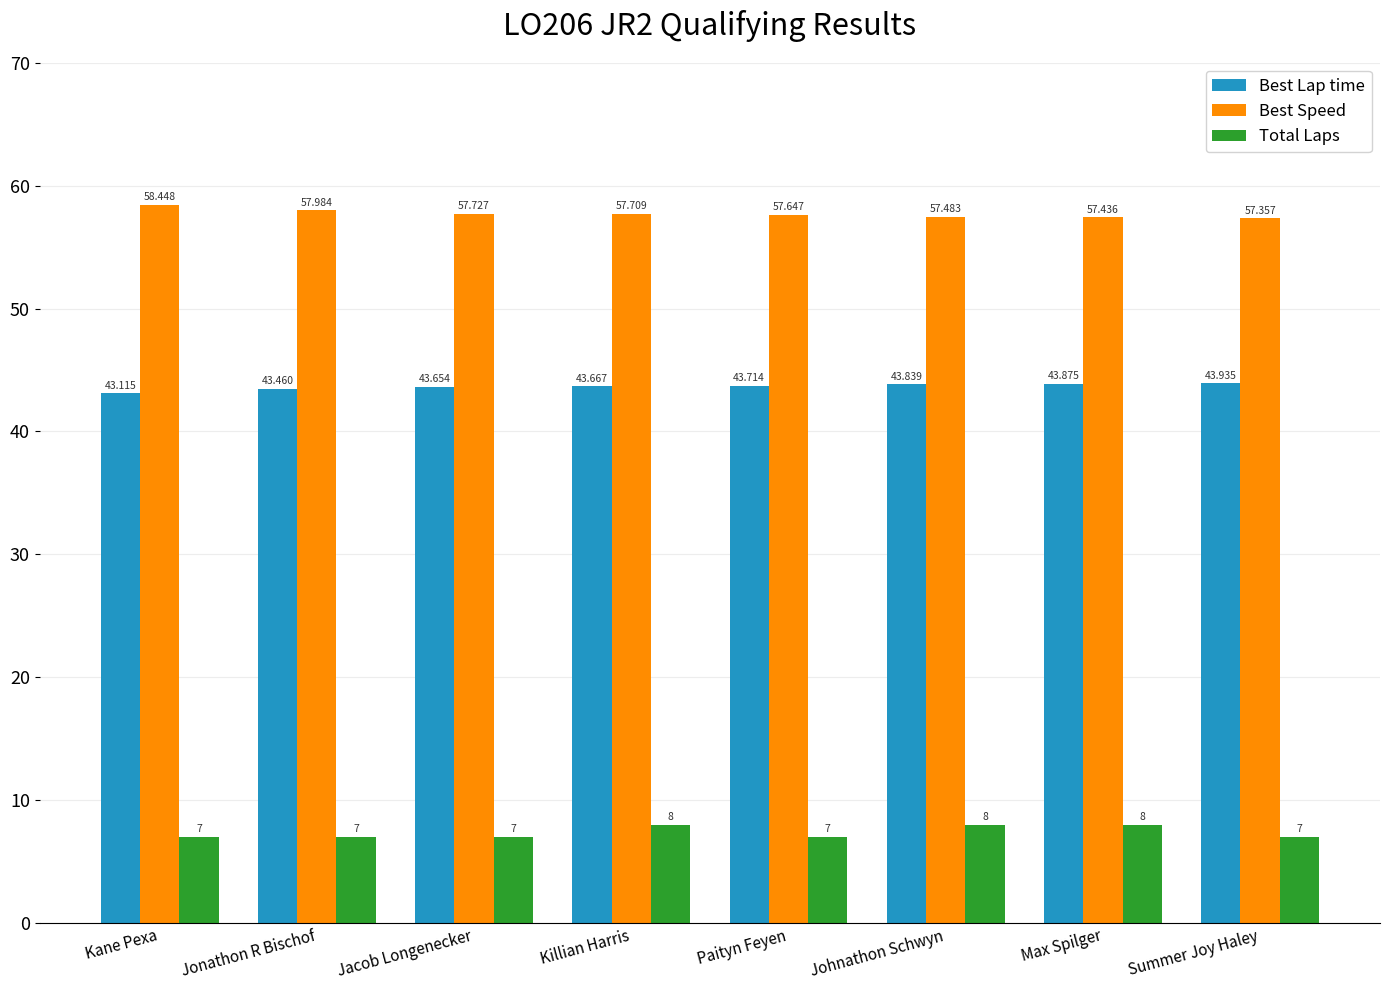

Reading left to right, extract all data points from this chart.

Best Lap time: Kane Pexa=43.1	Jonathon R Bischof=43.5	Jacob Longenecker=43.7	Killian Harris=43.7	Paityn Feyen=43.7	Johnathon Schwyn=43.8	Max Spilger=43.9	Summer Joy Haley=43.9
Best Speed: Kane Pexa=58.4	Jonathon R Bischof=58.0	Jacob Longenecker=57.7	Killian Harris=57.7	Paityn Feyen=57.6	Johnathon Schwyn=57.5	Max Spilger=57.4	Summer Joy Haley=57.4
Total Laps: Kane Pexa=7.0	Jonathon R Bischof=7.0	Jacob Longenecker=7.0	Killian Harris=8.0	Paityn Feyen=7.0	Johnathon Schwyn=8.0	Max Spilger=8.0	Summer Joy Haley=7.0